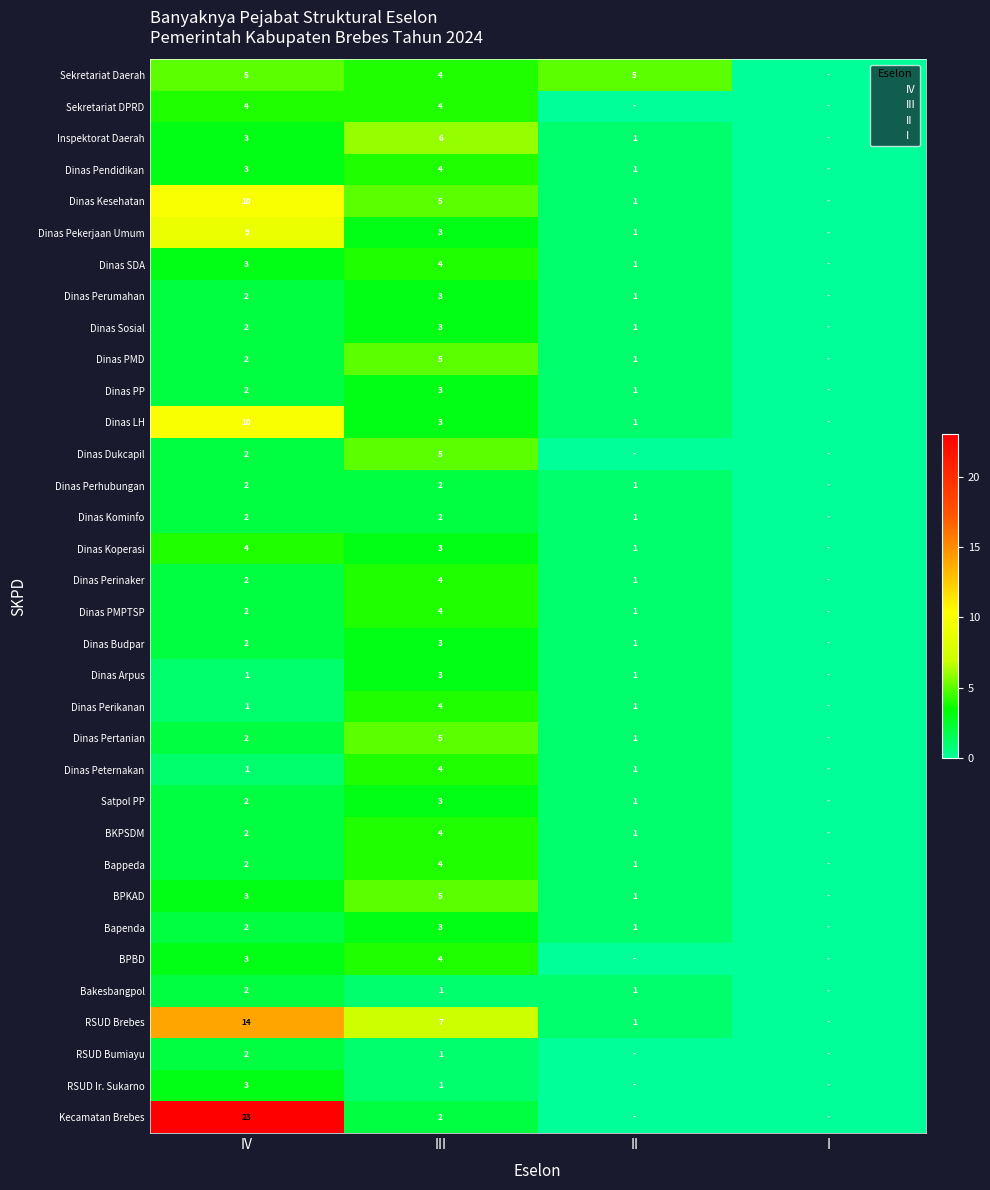

Rank the categories by BKPSDM value from lowest to highest.

I, II, IV, III